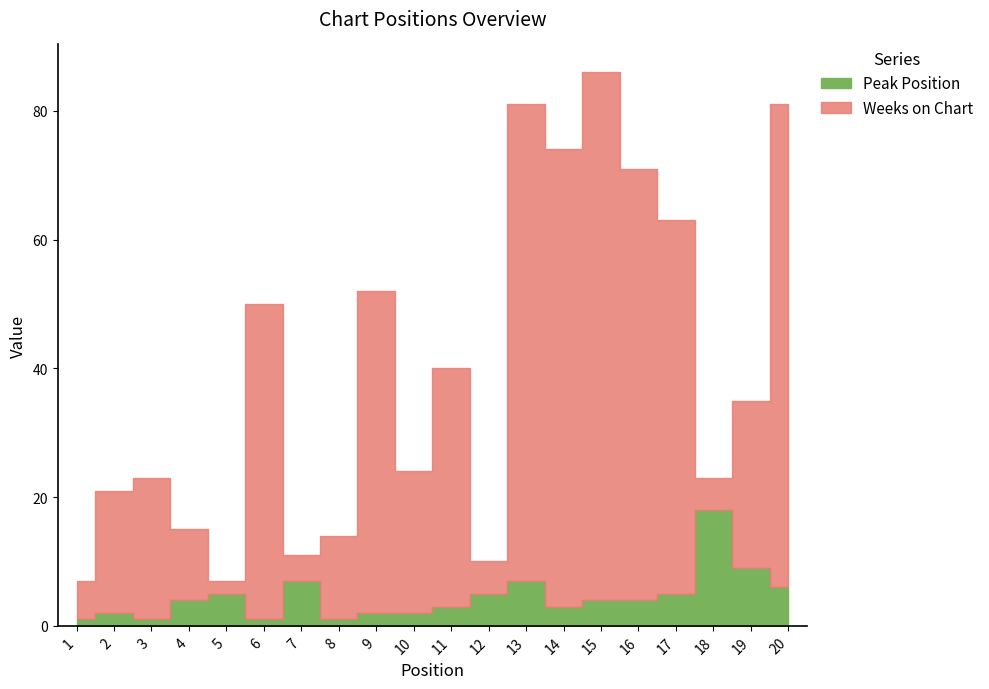

Where is the first local minimum for Peak Position?

3